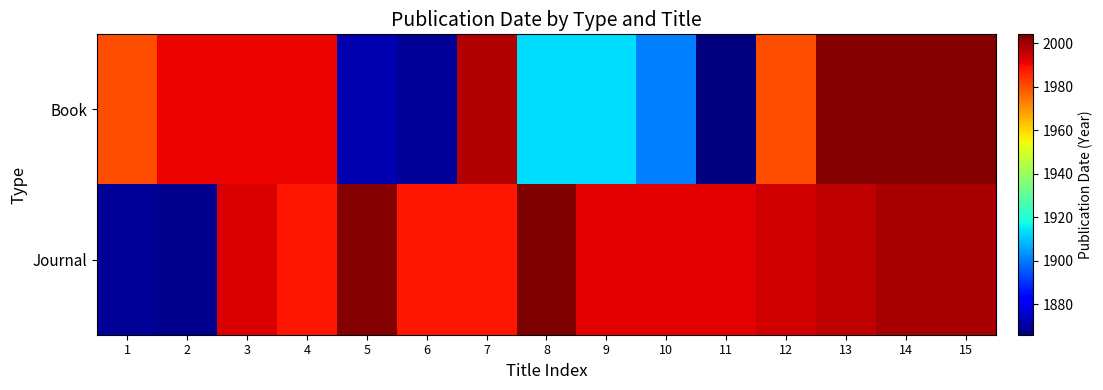

Which series has the widest spread of values?

Book